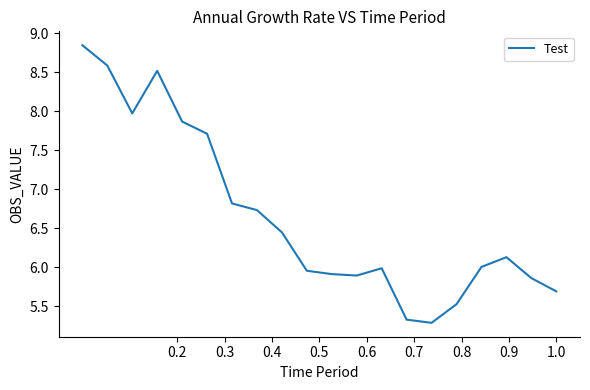

What is the sum of all values?

133.1